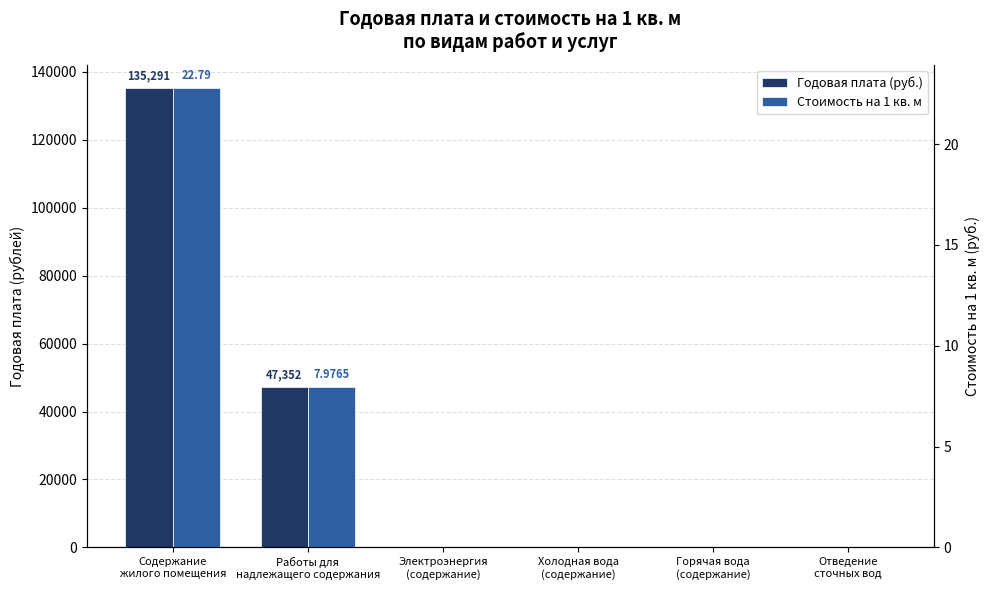

How many groups of bars are there?

6